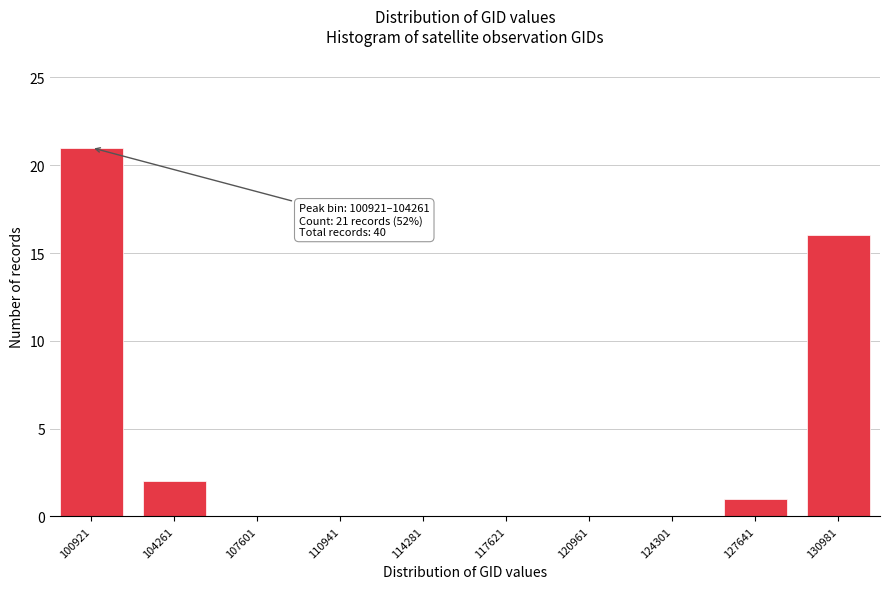

Reading left to right, extract all data points from this chart.

100921=21	104261=2	107601=0	110941=0	114281=0	117621=0	120961=0	124301=0	127641=1	130981=16